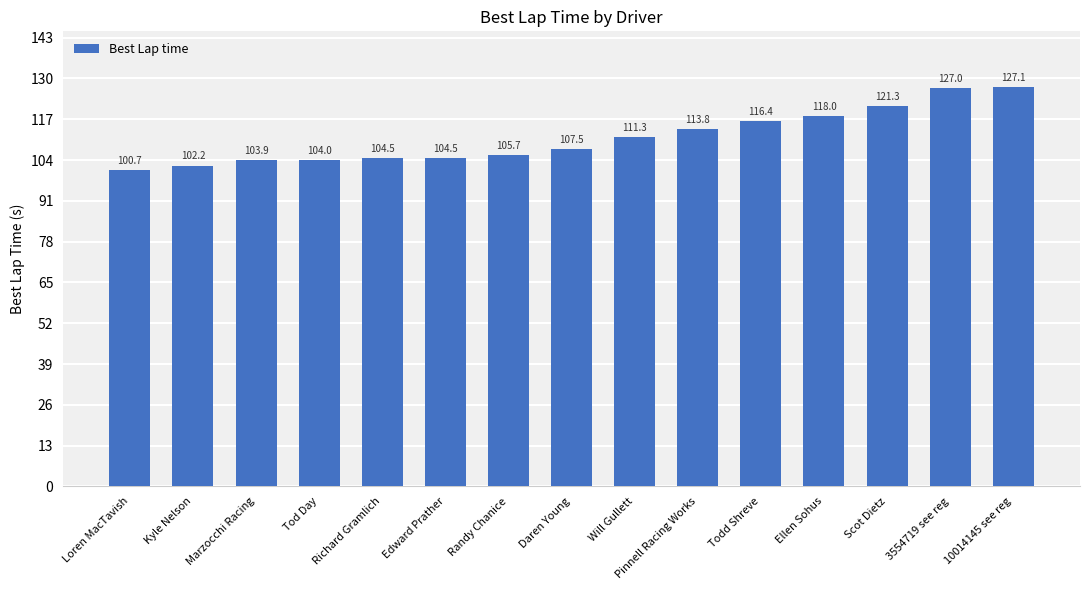

Reading left to right, what are all the values shown in this chart?

Loren MacTavish=100.7	Kyle Nelson=102.2	Marzocchi Racing=103.9	Tod Day=104.0	Richard Gramlich=104.5	Edward Prather=104.5	Randy Chanice=105.7	Daren Young=107.5	Will Gullett=111.3	Pinnell Racing Works=113.8	Todd Shreve=116.4	Ellen Sohus=118.0	Scot Dietz=121.3	3554719 see reg=127.0	10014145 see reg=127.1